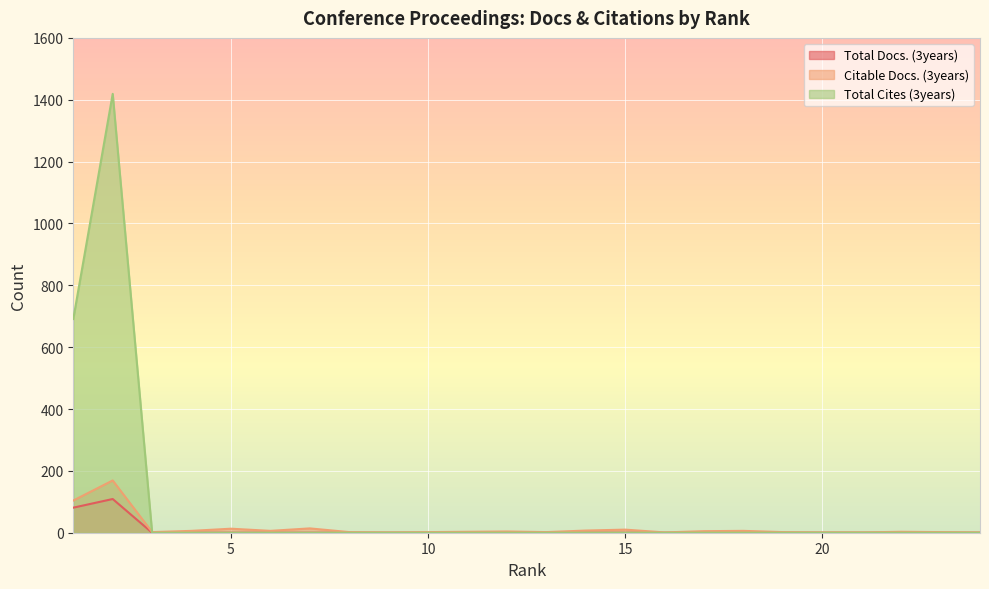

Reading right to left, list all the values displayed in this chart.

Total Docs. (3years): 0	0	0	0	0	0	0	0	0	0	0	0	0	0	0	0	0	0	0	0	0	0	109	81
Citable Docs. (3years): 1	2	3	1	1	2	6	5	1	10	7	2	4	3	2	1	2	14	6	13	6	2	169	104
Total Cites (3years): 0	0	0	0	0	0	0	0	0	0	0	0	0	0	0	0	0	0	0	0	0	0	1419	691